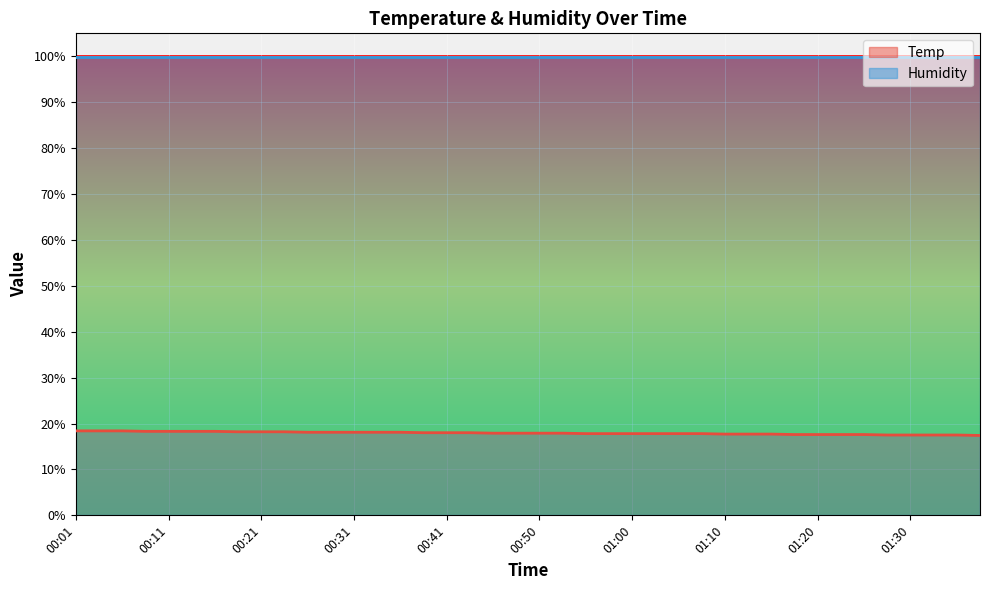

What is the difference between the maximum and minimum values?

1.0